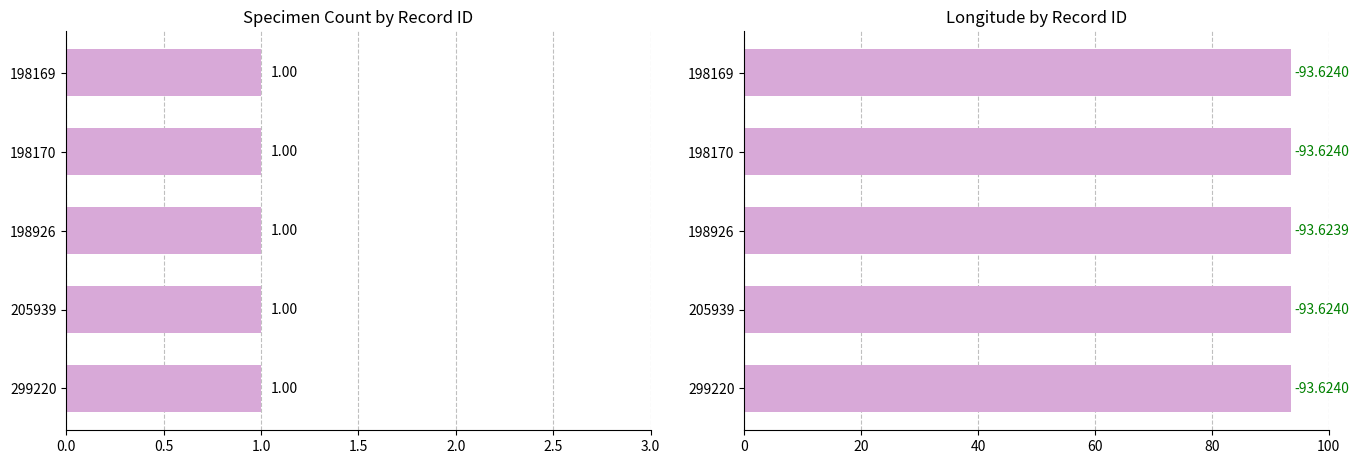

Rank the series at 1.5 from highest to lowest value.

Longitude (abs), Count